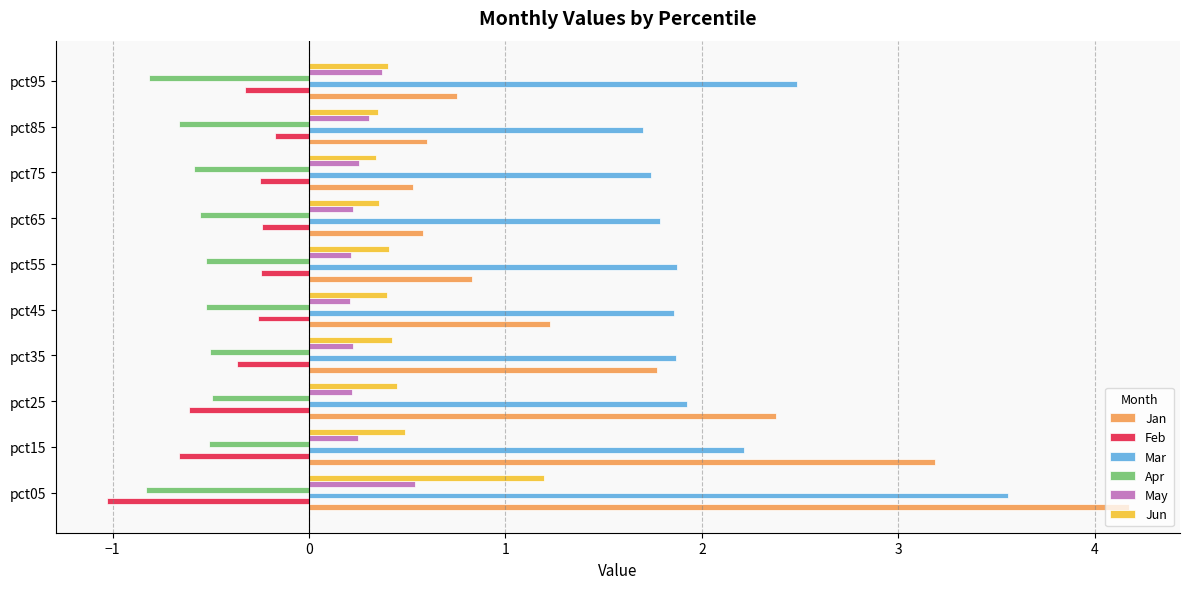

What value does the Jun series have at pct85?

0.4